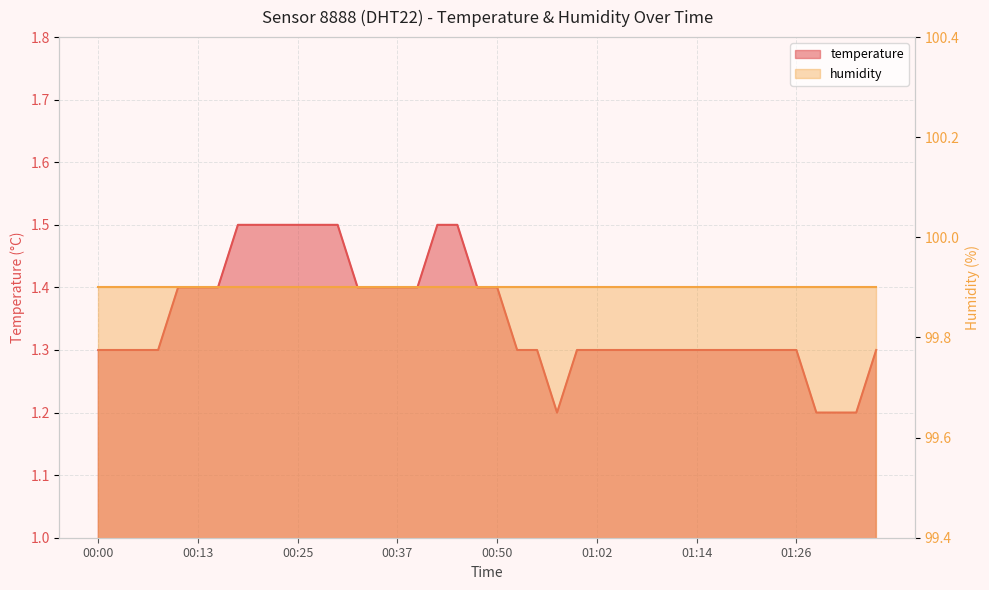

What is the approximate value at 01:19?

1.3